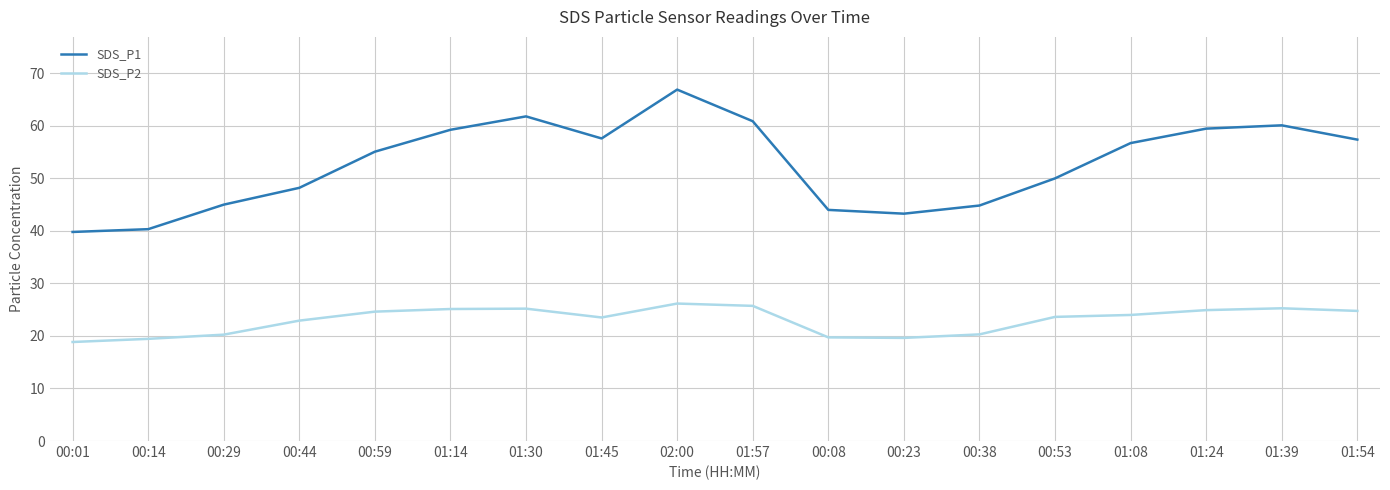

What is the smallest value displayed?

18.9